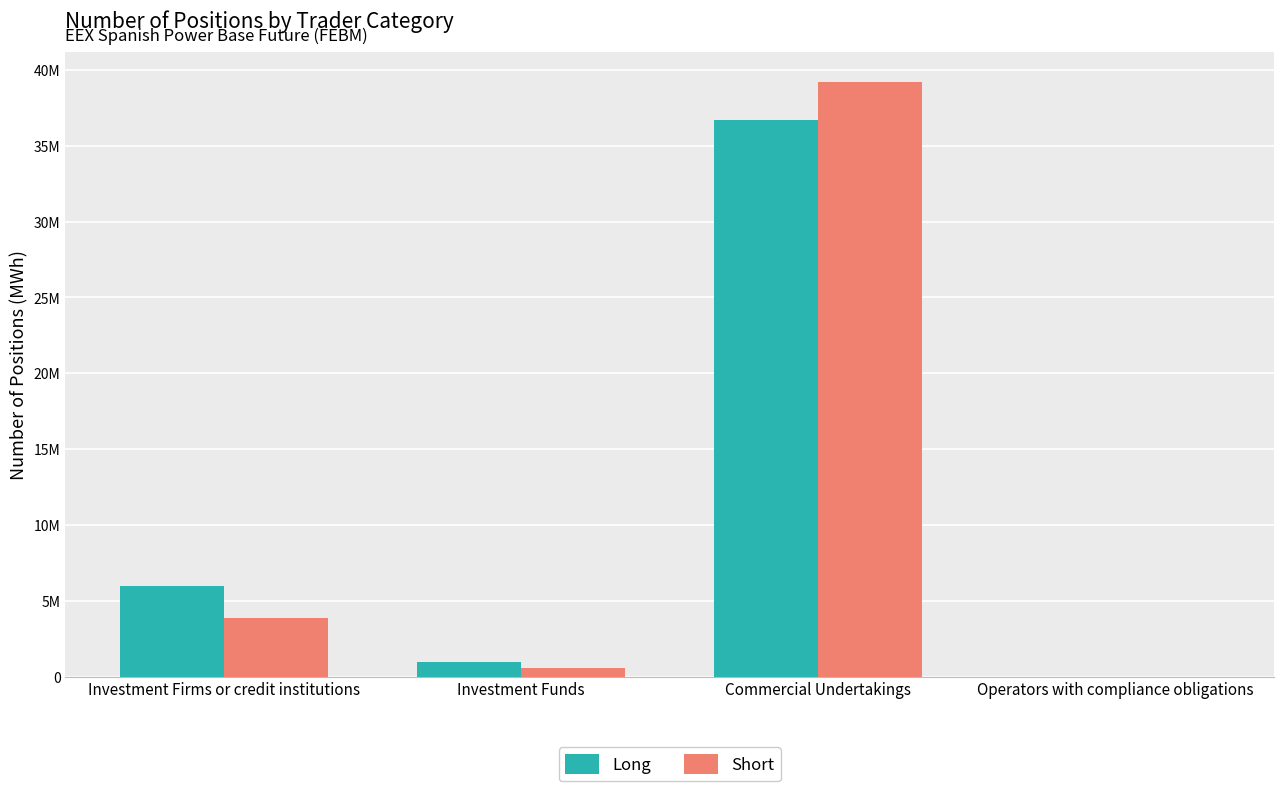

Which series has the widest spread of values?

Short